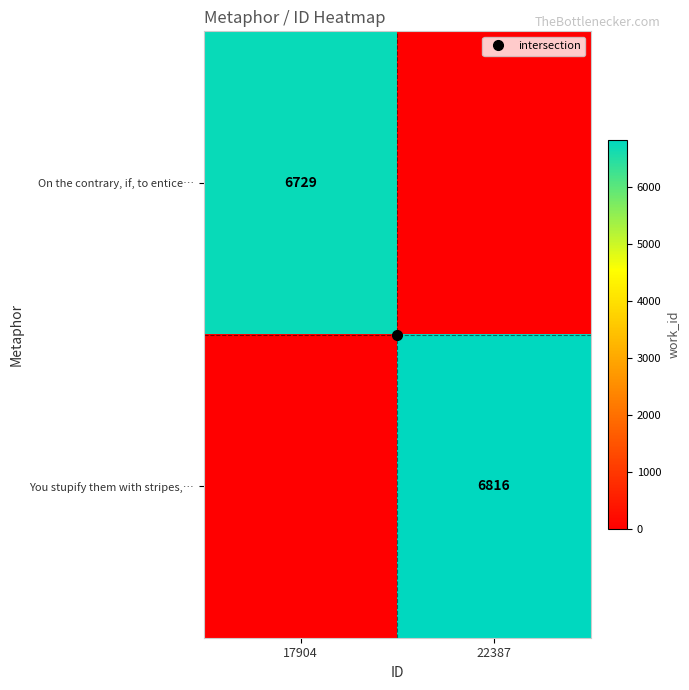

Rank the categories by You stupify them with stripes,… value from lowest to highest.

17904, 22387